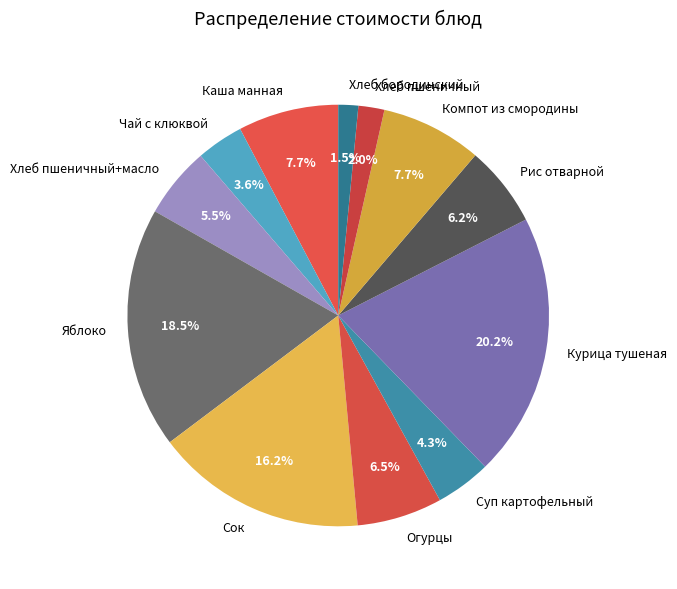

To the nearest percent, what is the combined percentage of Рис отварной and Хлеб пшеничный+масло?

12%